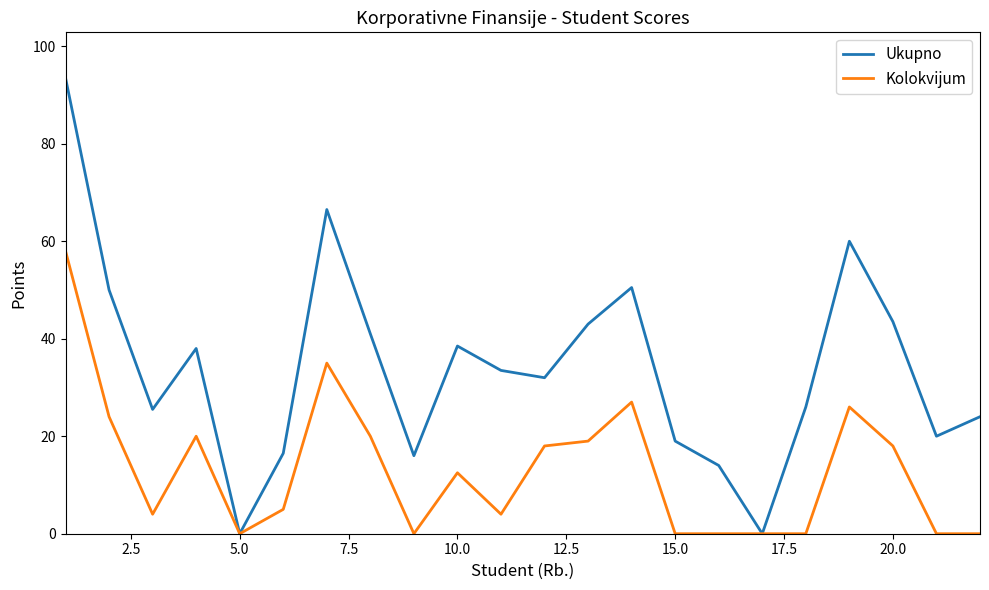

True or false: Kolokvijum has more than 1 points higher than both neighbors.

True